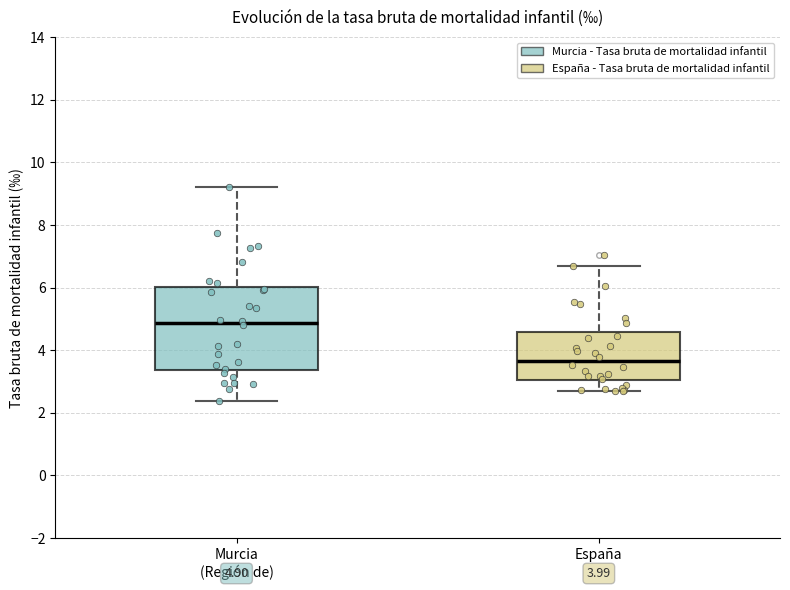

Which box's median line is the highest?

Murcia (Región de)